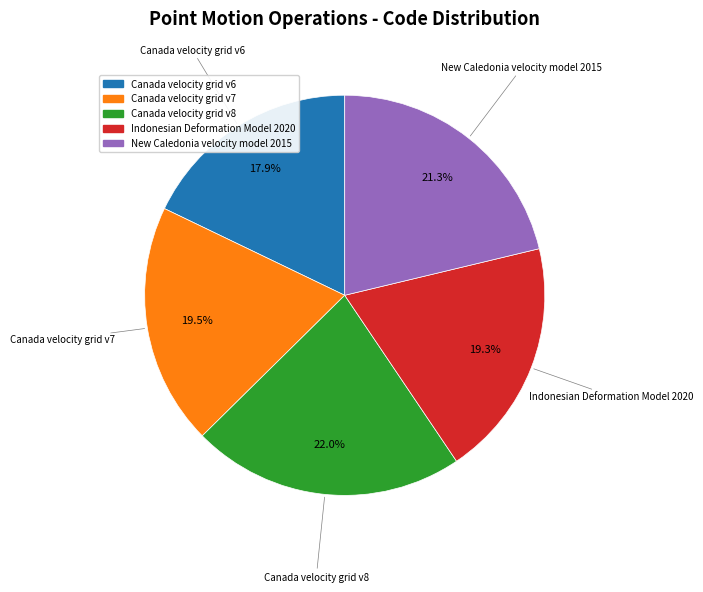

Combined, do New Caledonia velocity model 2015 and Indonesian Deformation Model 2020 account for over 50%?

No